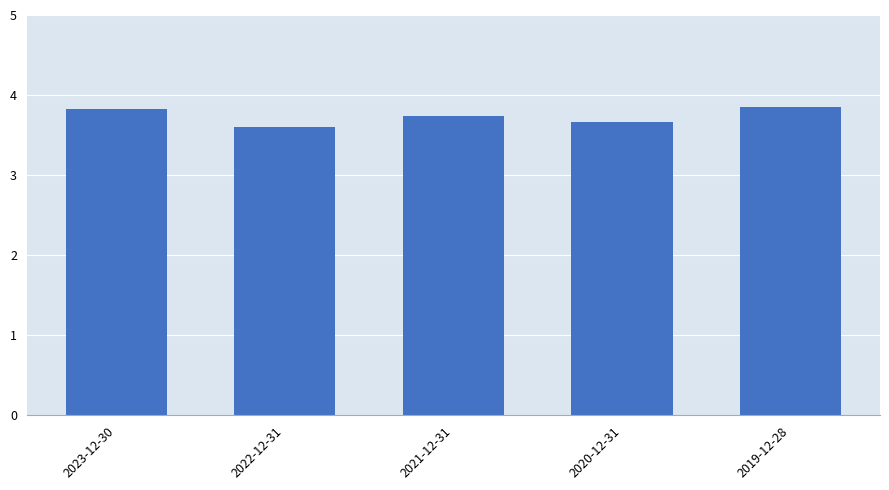

Approximately how many times larger is the value at 2019-12-28 compared to 2020-12-31?

1.1